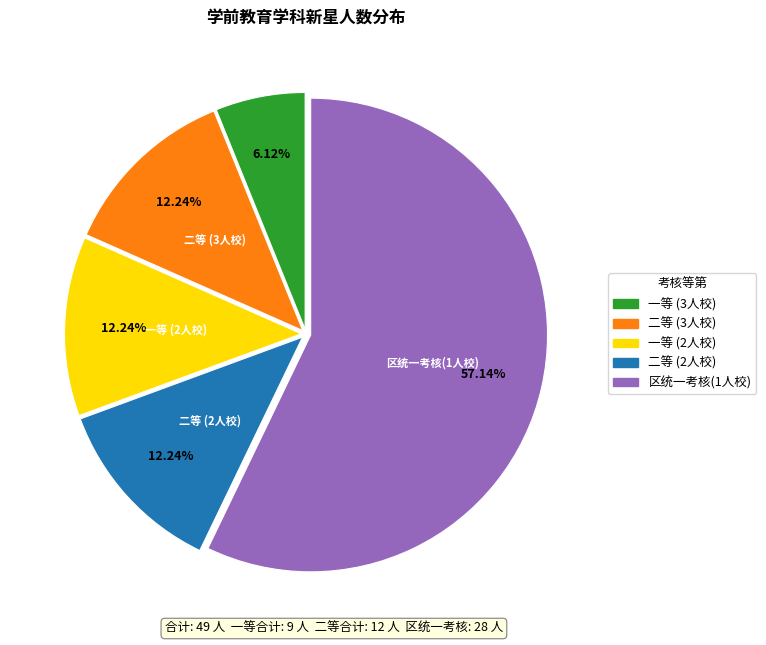

Is there a majority slice in this chart?

Yes